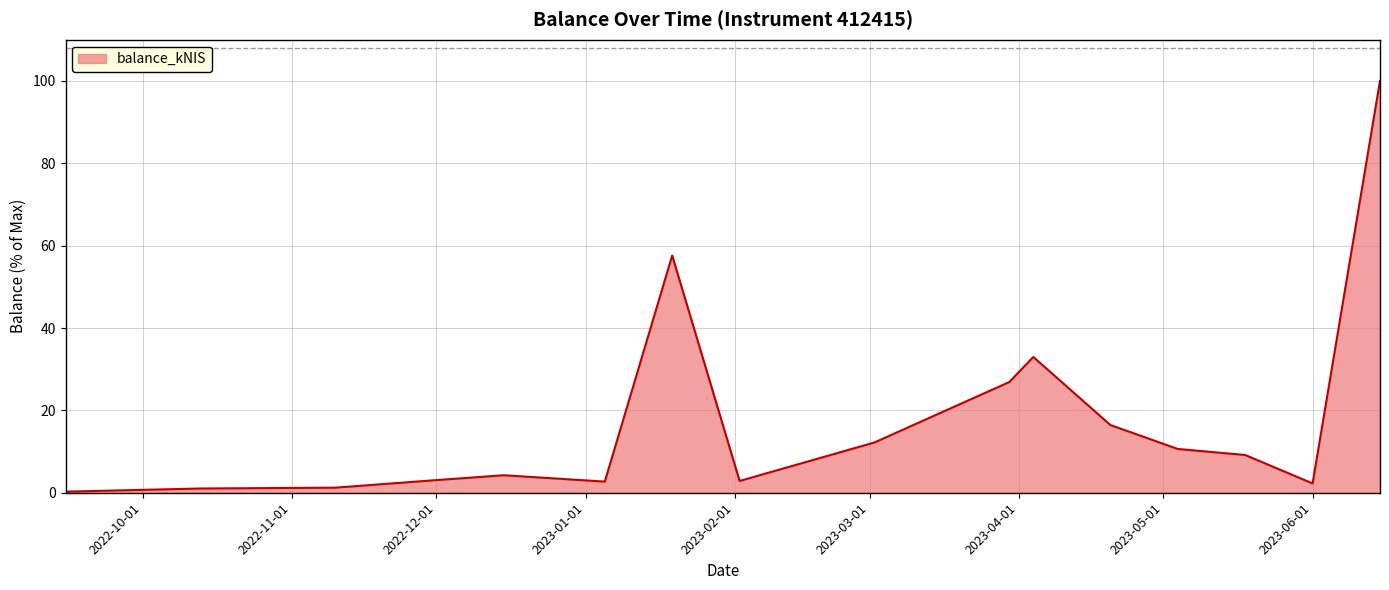

What is the sum of all values?

283.6